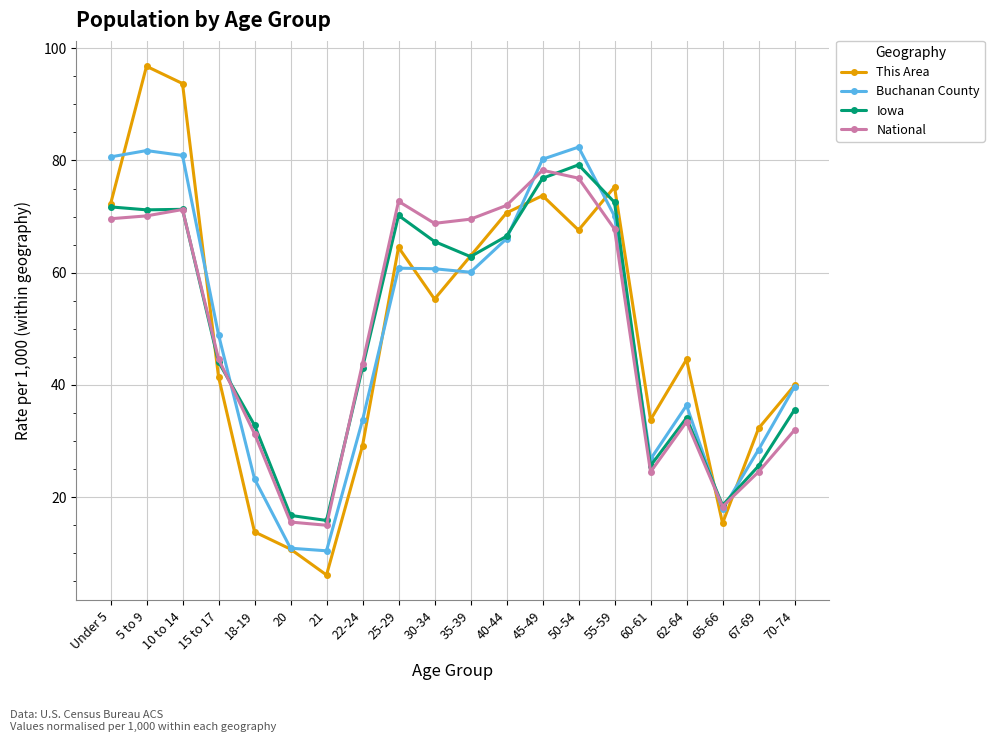

The National series shows 15.6 at 20. True or false?

True